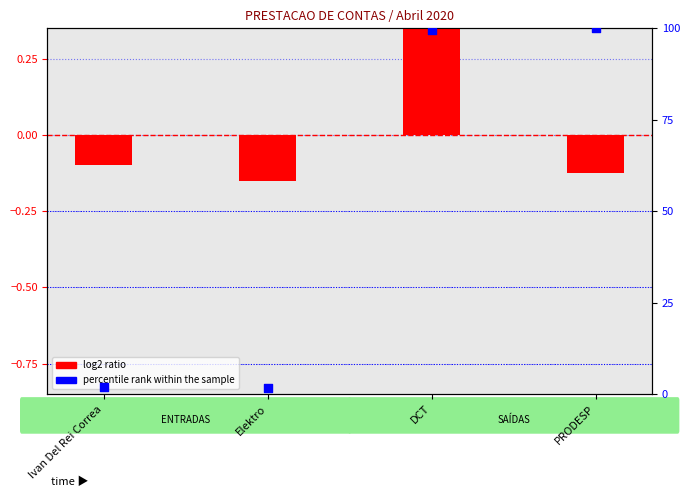

What are all the series names shown in the legend?

log2 ratio, percentile rank within the sample